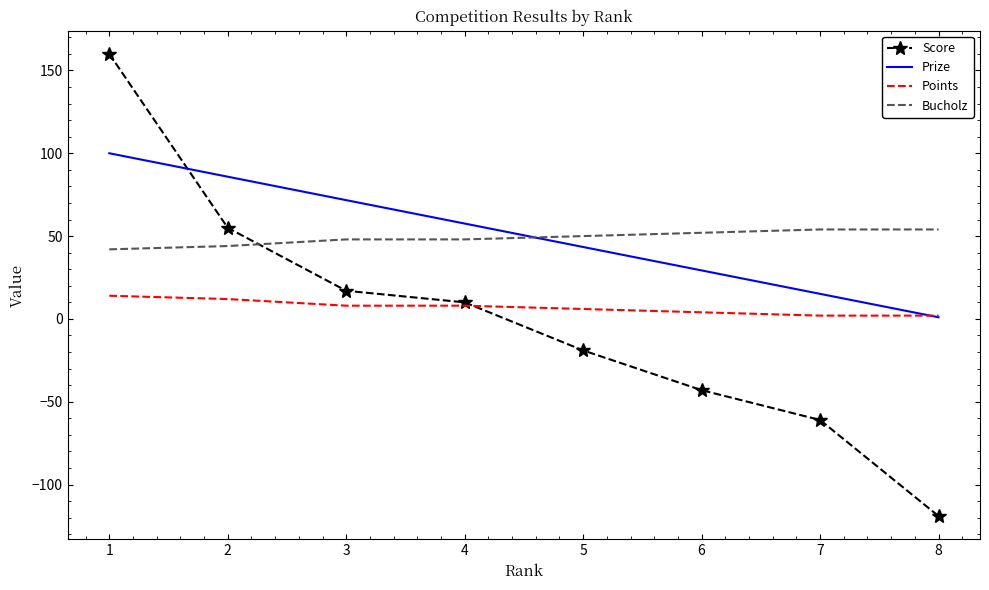

Rank the series at 1 from highest to lowest value.

Score, Prize, Bucholz, Points